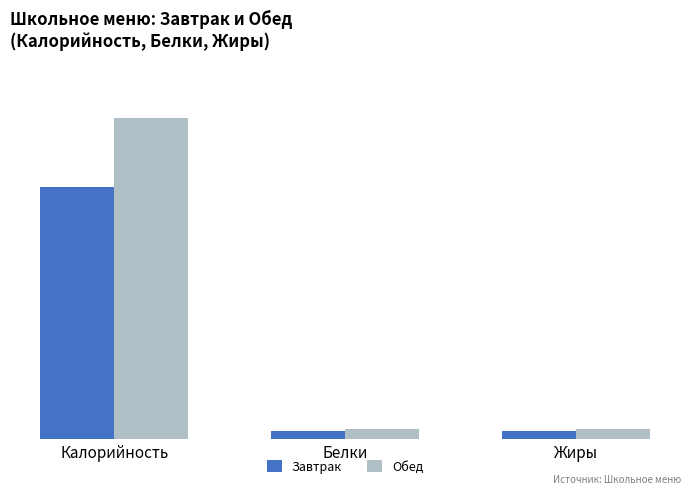

True or false: Завтрак has a value of 596.5 at Калорийность.

True